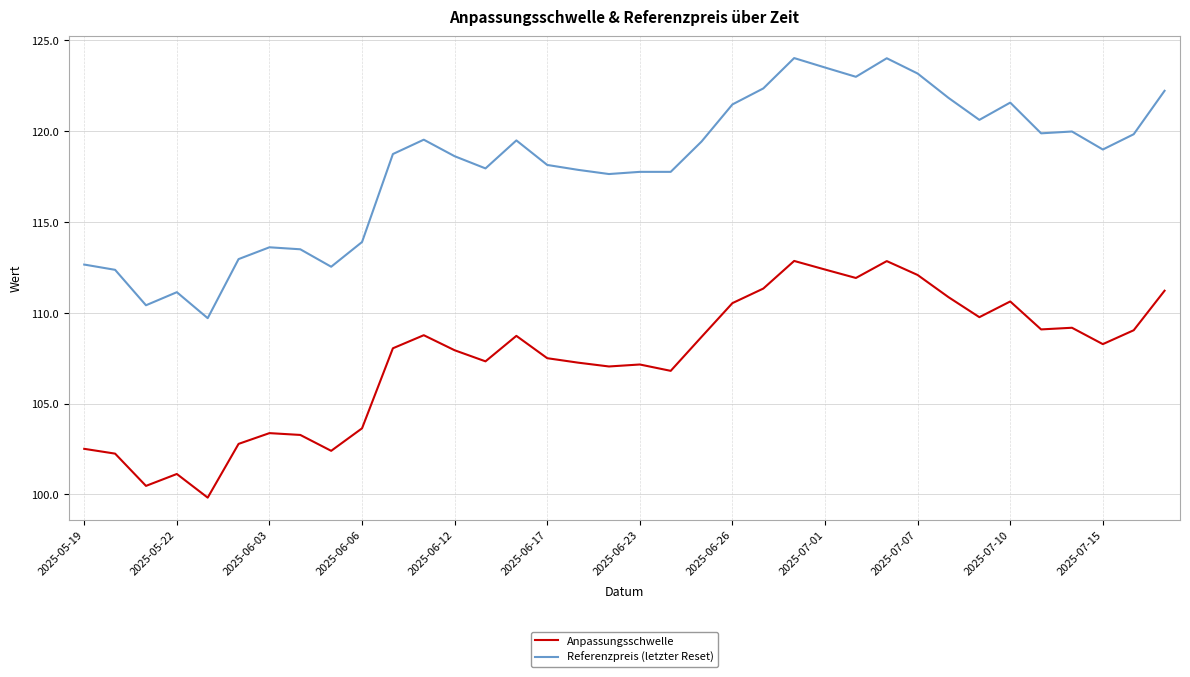

Rank the series by their average value, from highest to lowest.

Referenzpreis (letzter Reset), Anpassungsschwelle